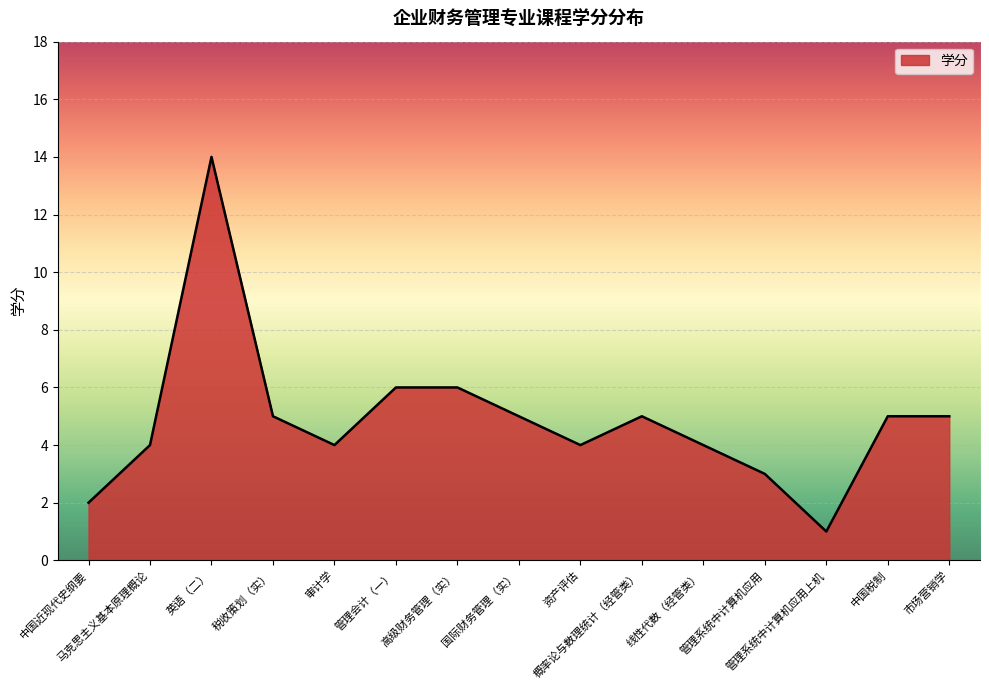

Where is the first local maximum?

英语（二）